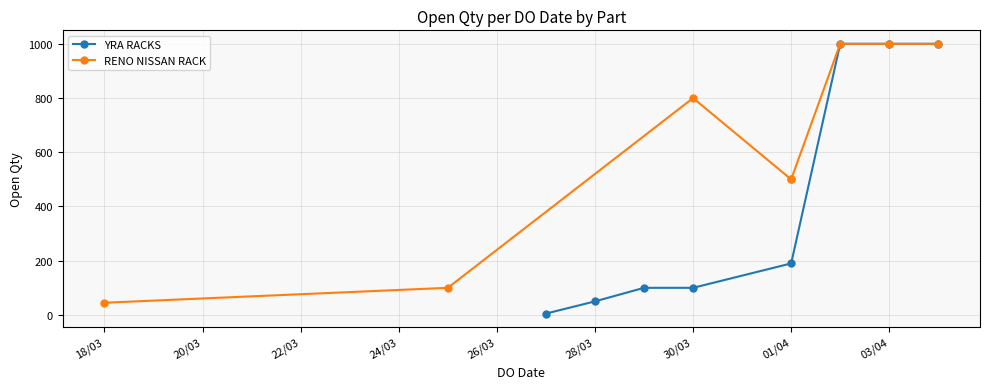

The value of YRA RACKS at 28/03 is 50. True or false?

True